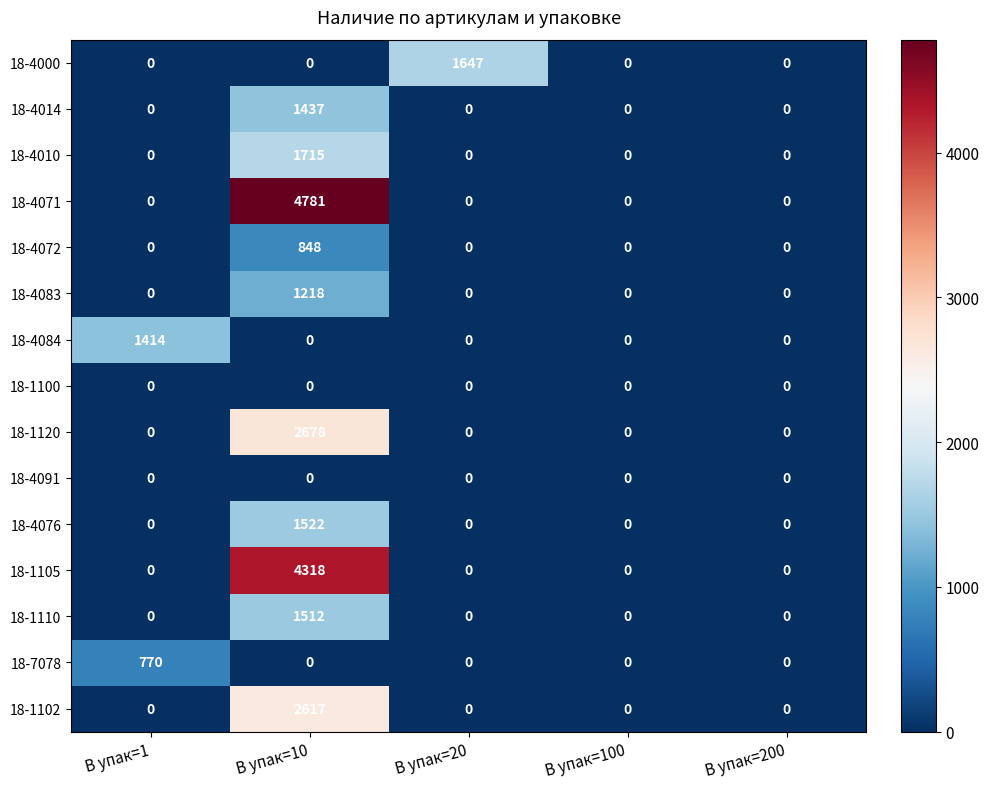

What is the spread (max minus min) of values at В упак=1?

1414